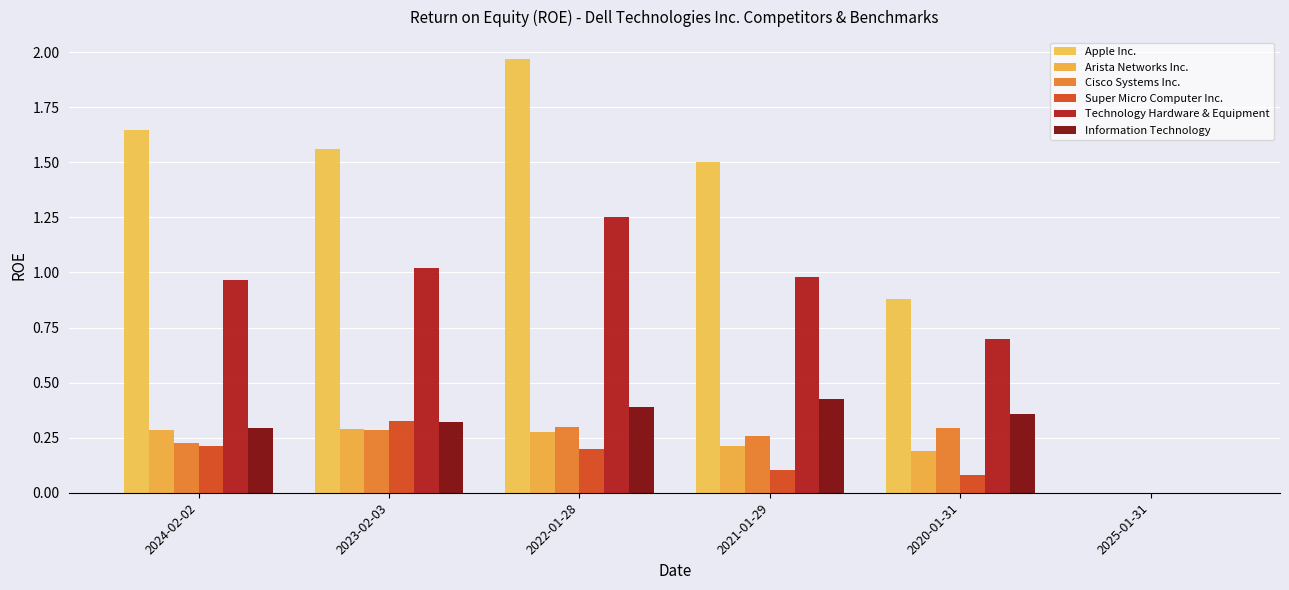

Reading left to right, extract all data points from this chart.

Apple Inc.: 1.6	1.6	2.0	1.5	0.9	0.0
Arista Networks Inc.: 0.3	0.3	0.3	0.2	0.2	0.0
Cisco Systems Inc.: 0.2	0.3	0.3	0.3	0.3	0.0
Super Micro Computer Inc.: 0.2	0.3	0.2	0.1	0.1	0.0
Technology Hardware & Equipment: 1.0	1.0	1.2	1.0	0.7	0.0
Information Technology: 0.3	0.3	0.4	0.4	0.4	0.0